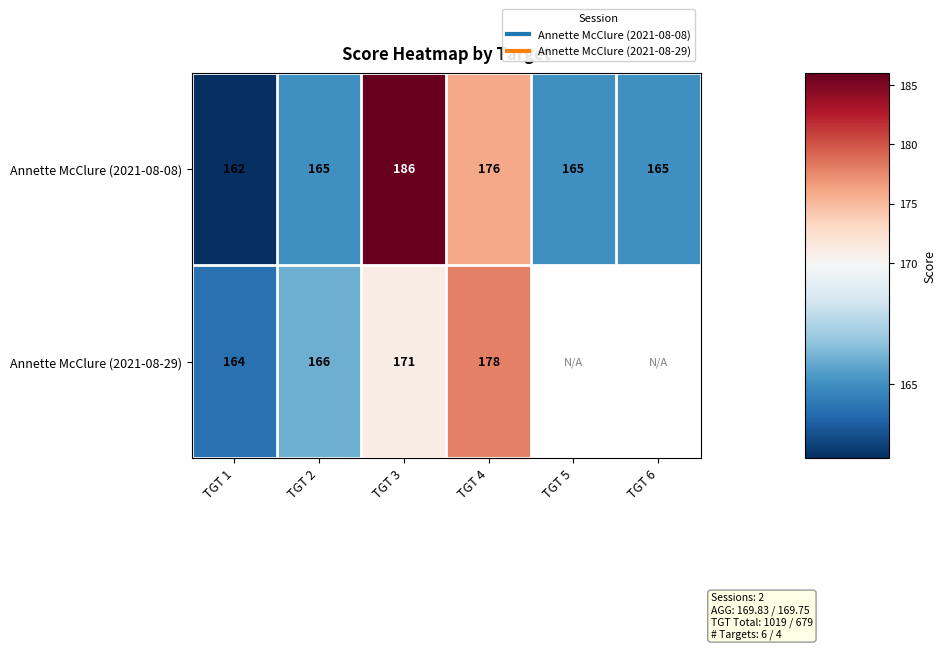

Which series has the largest total across all categories?

Annette McClure (2021-08-08)